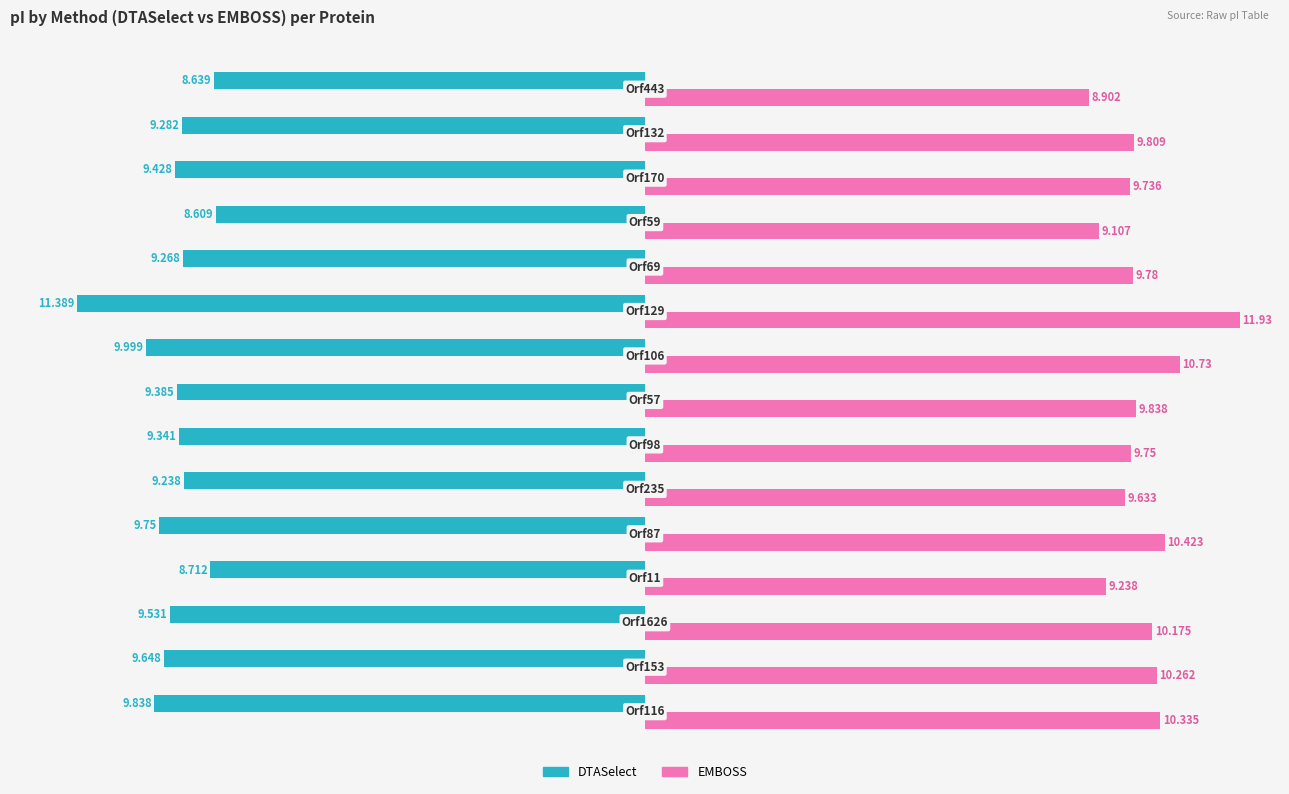

Which series has the largest total across all categories?

EMBOSS